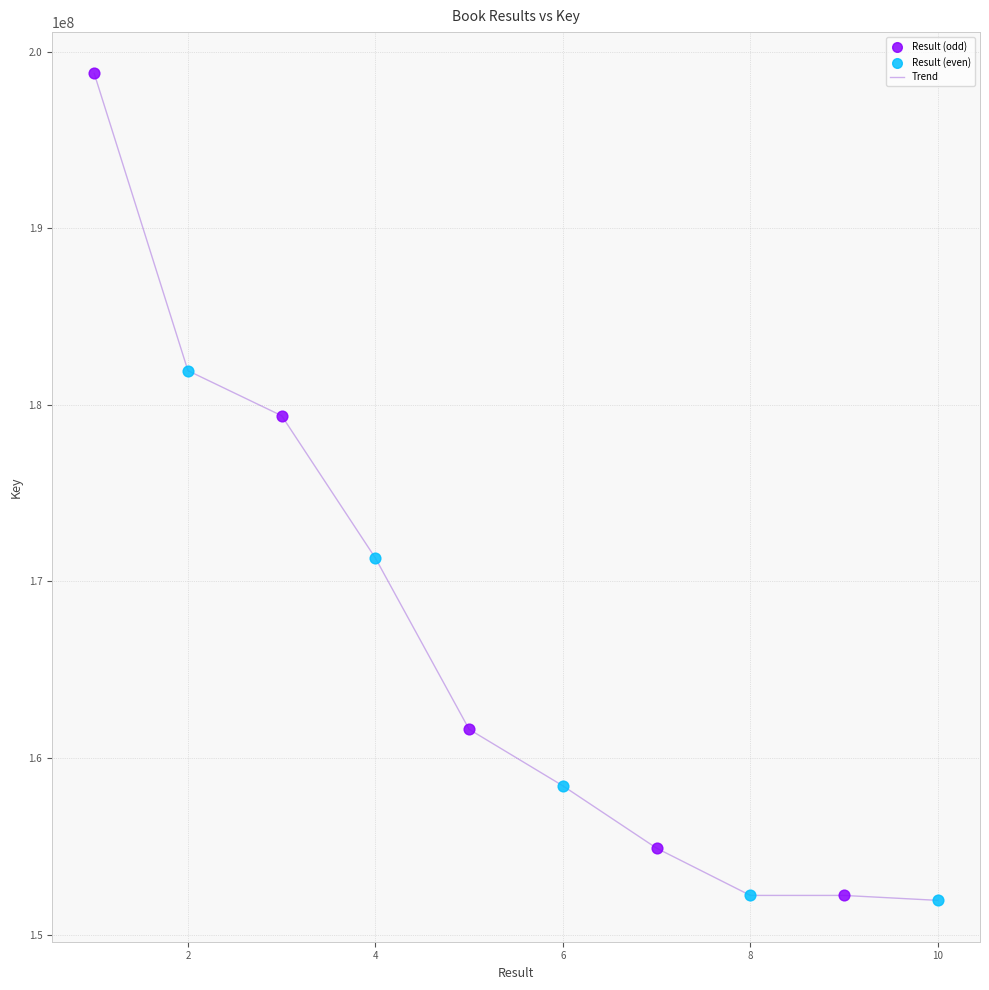

What is the difference between the maximum and minimum values?

46828945